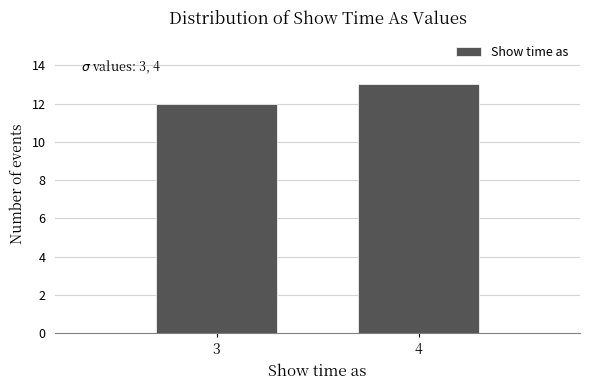

Reading left to right, list all the values displayed in this chart.

3=12	4=13